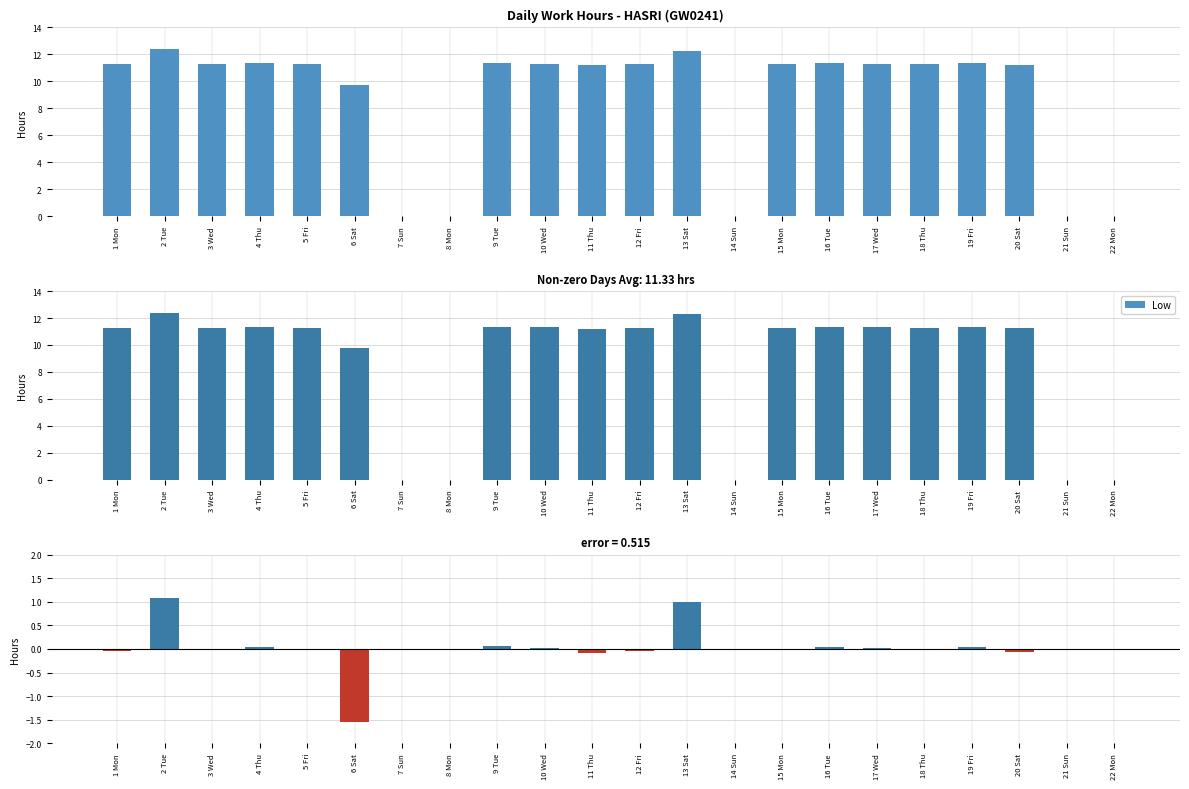

What is the label of the 13th bar from the right?

10 Wed